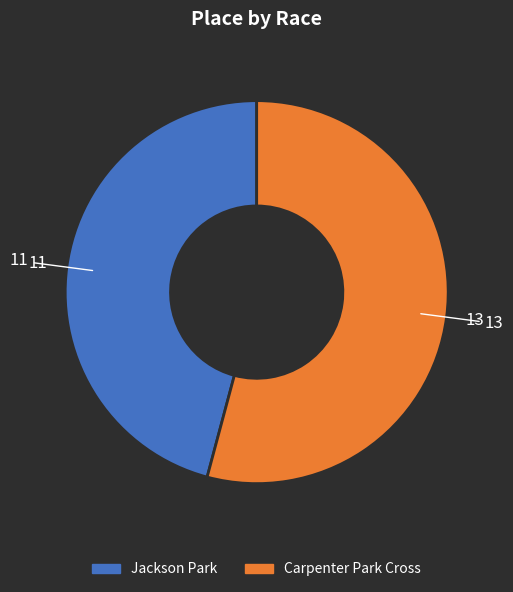

Is there any slice that represents more than half of the pie?

Yes